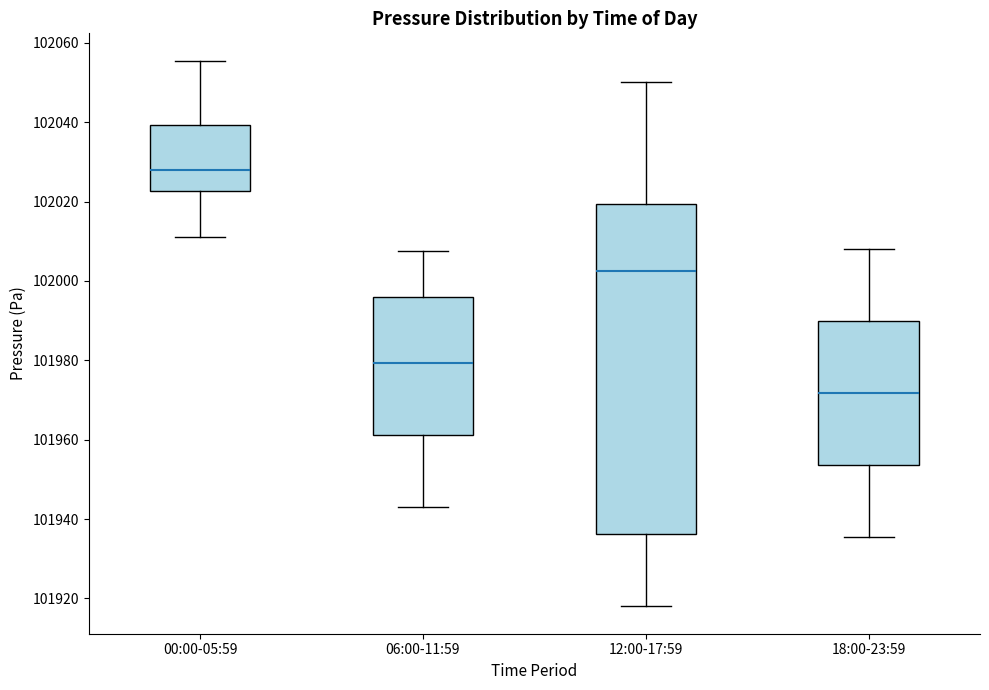

Which box's median line is the lowest?

18:00-23:59